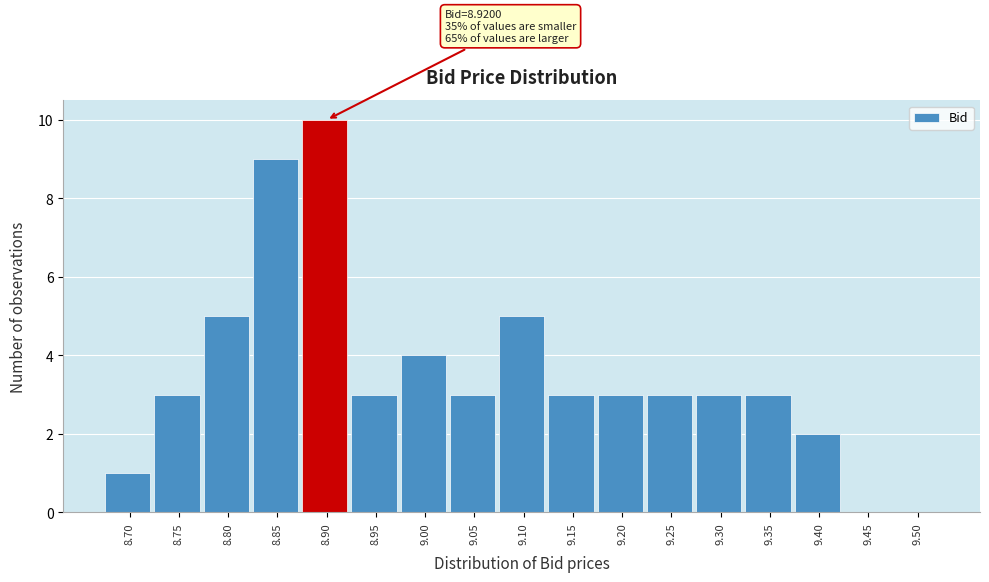

Reading left to right, what are all the values shown in this chart?

8.70=1	8.75=3	8.80=5	8.85=9	8.90=10	8.95=3	9.00=4	9.05=3	9.10=5	9.15=3	9.20=3	9.25=3	9.30=3	9.35=3	9.40=2	9.45=0	9.50=0